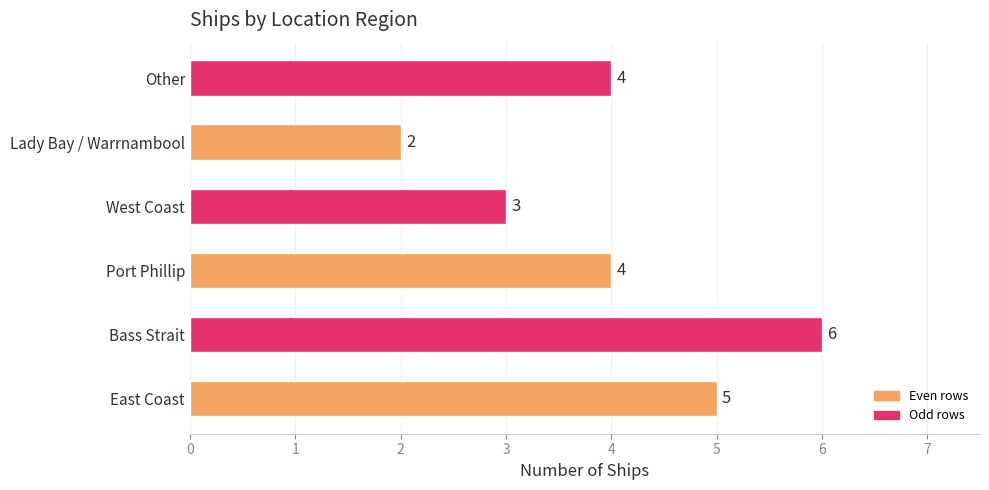

Reading bottom to top, what are all the values shown in this chart?

East Coast=5	Bass Strait=6	Port Phillip=4	West Coast=3	Lady Bay / Warrnambool=2	Other=4